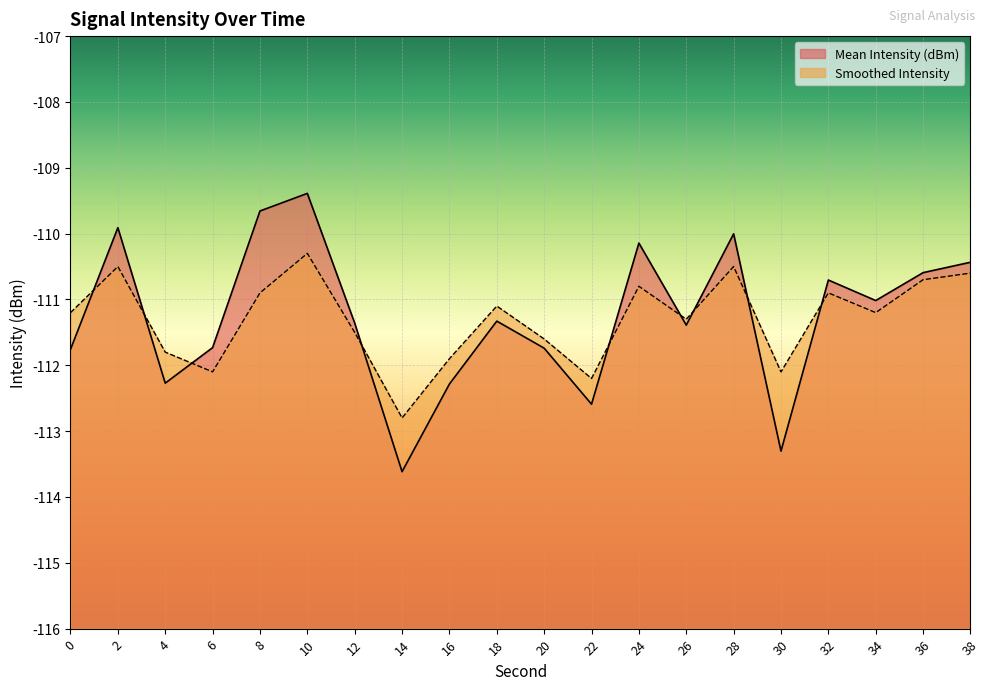

What is the value of the Mean Intensity (dBm) point at the 1st from the left?

-111.8